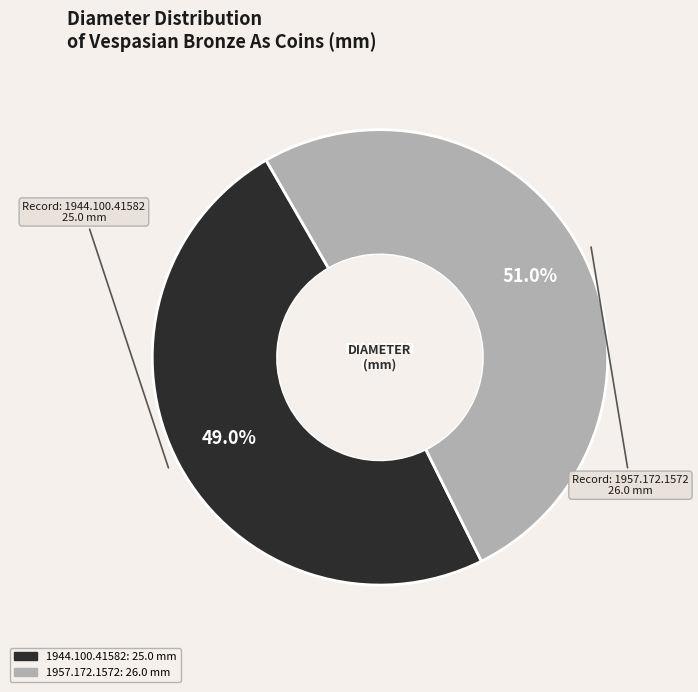

Is it true that 1957.172.1572 is 40% of the pie?

False